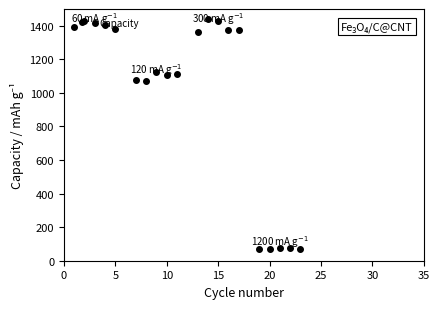

What is the value of the 3rd point from the left?

1413.9